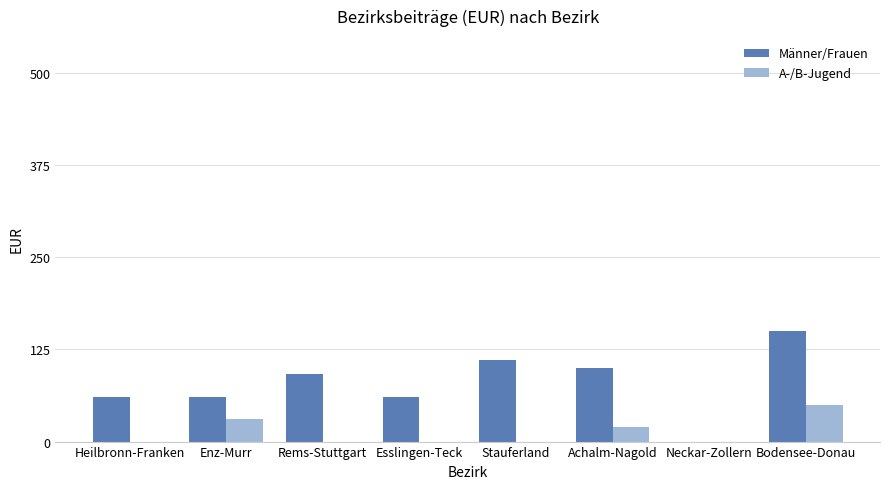

Which category has the highest value in the Männer/Frauen series?

Bodensee-Donau